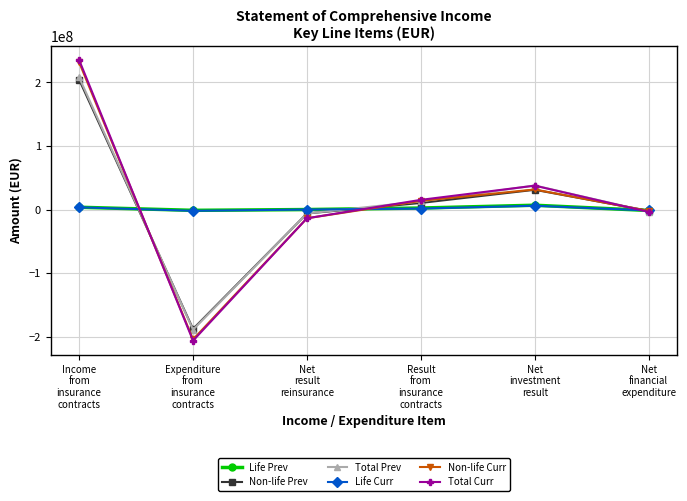

Which series has the largest range (max minus min)?

Total Curr